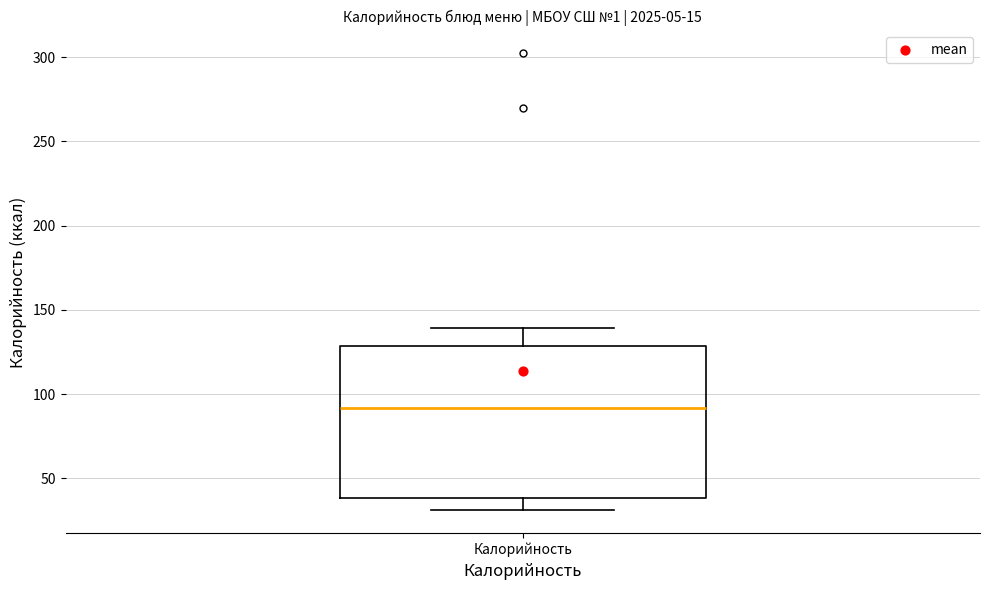

Transcribe this box plot: give where the median line is, the range the box spans, and where the two whiskers end, as read against the y-axis. The values are not printed on the chart, so give them approximately, as read against the axis.

median 90, box 40 to 130, whiskers 30 to 140